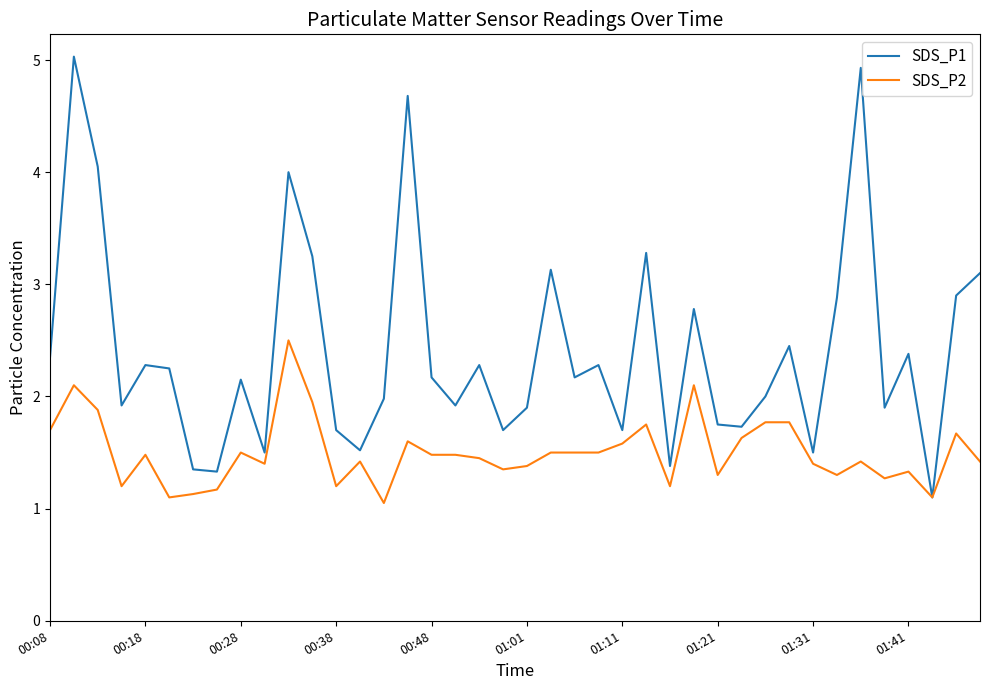

Which series has the largest range (max minus min)?

SDS_P1